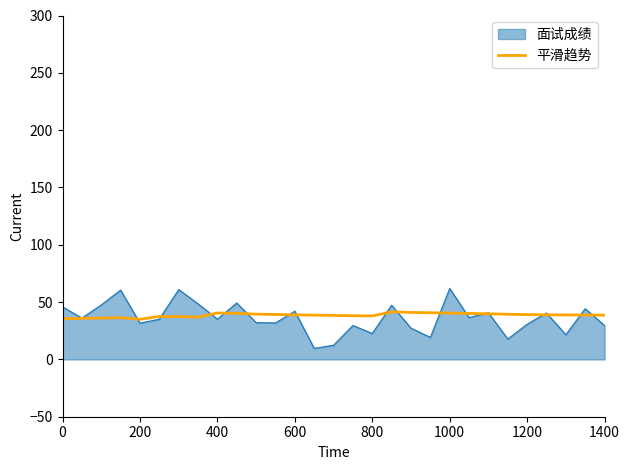

What is the maximum value for 面试成绩?

61.9